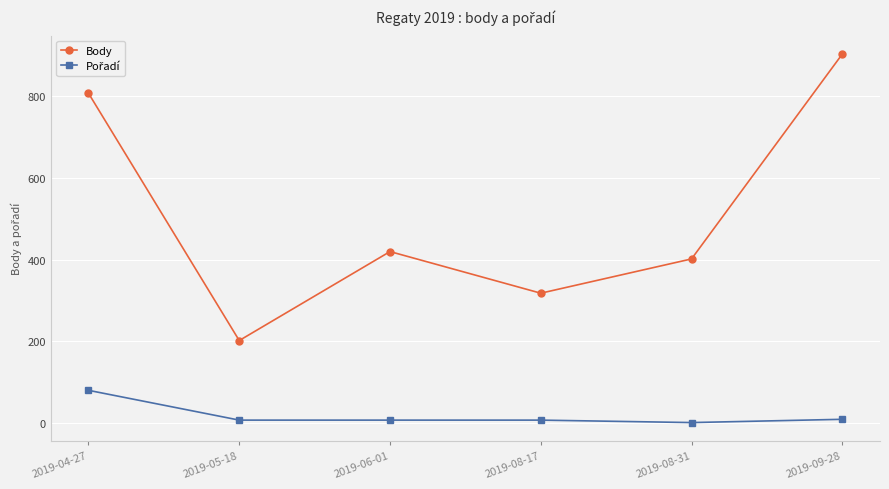

Where is Body nearest to the value 553?

2019-06-01